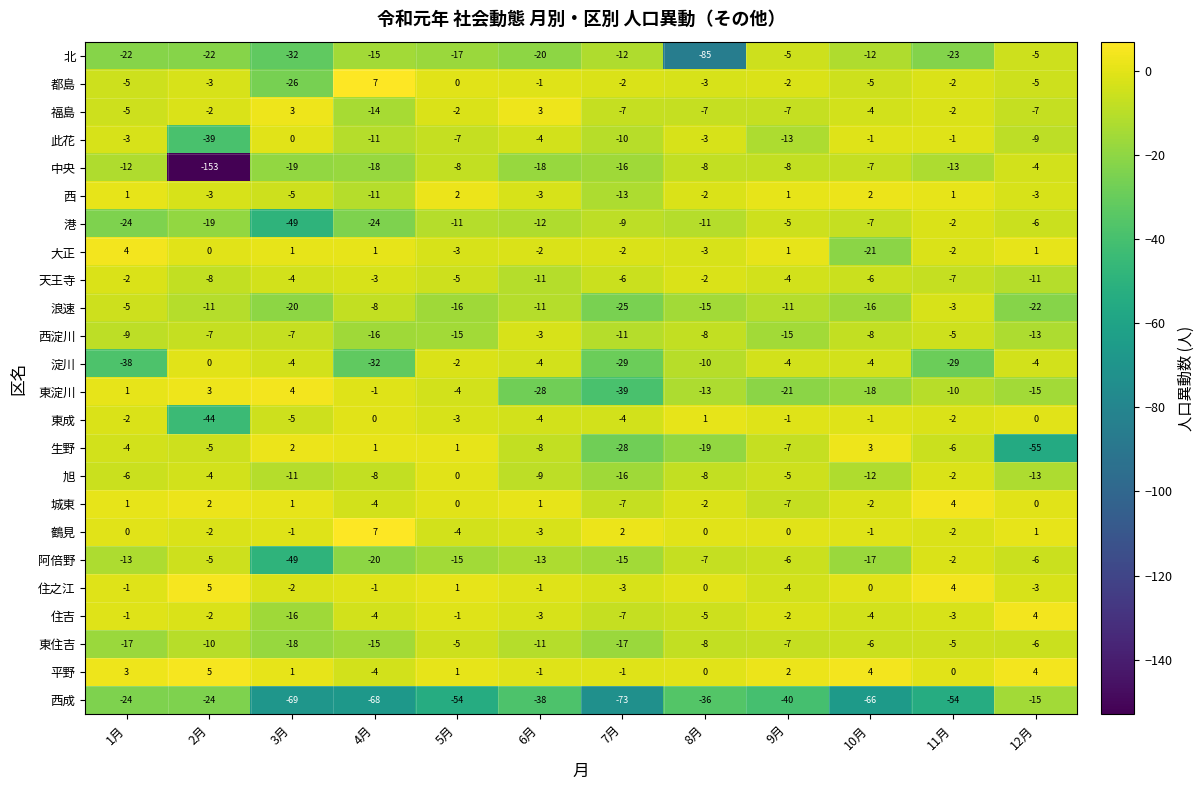

How many data points in 中央 are less than -12?

6